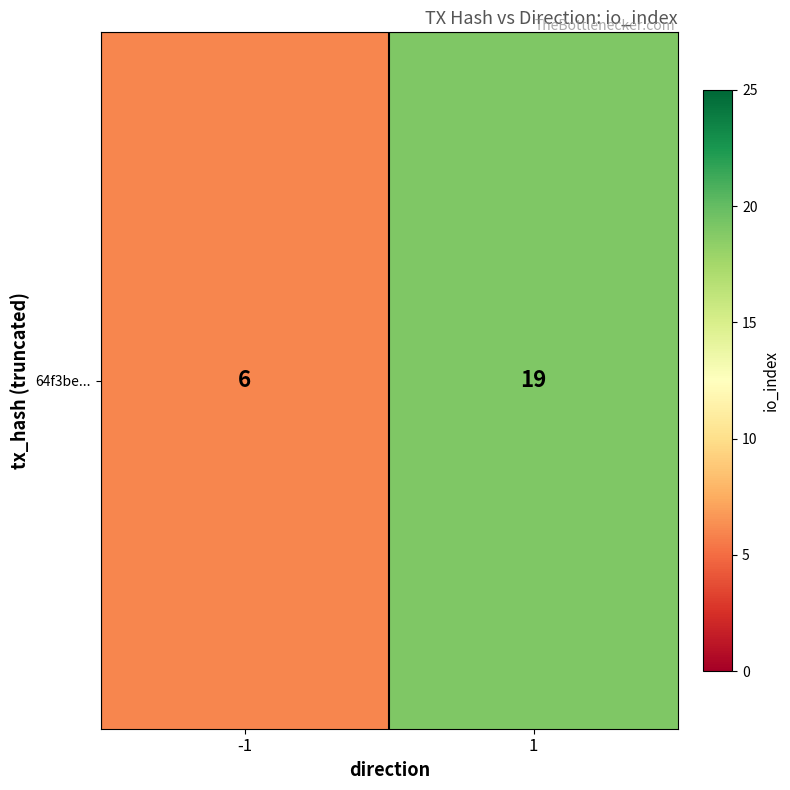

Is it true that the value at -1 is 9?

False